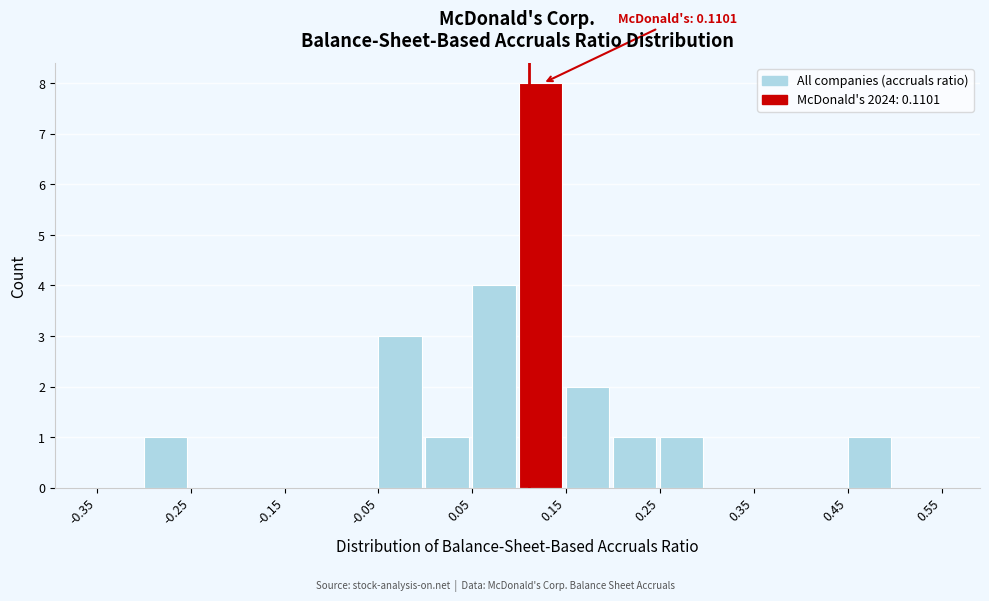

Which range on the x-axis has the tallest bar?

0.10 to 0.15